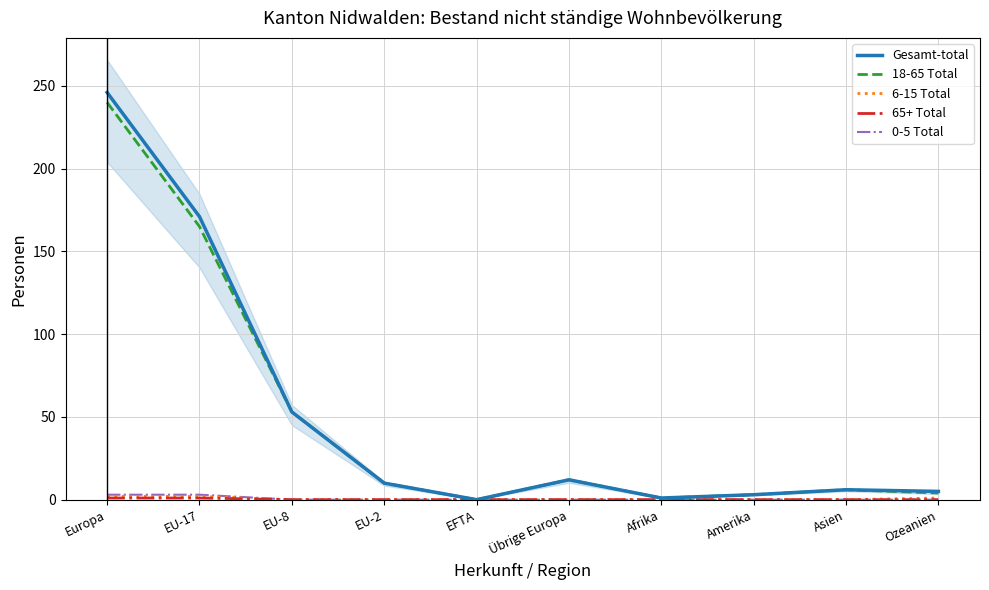

What is the difference between the maximum and second lowest values in the Gesamt-total series?

245